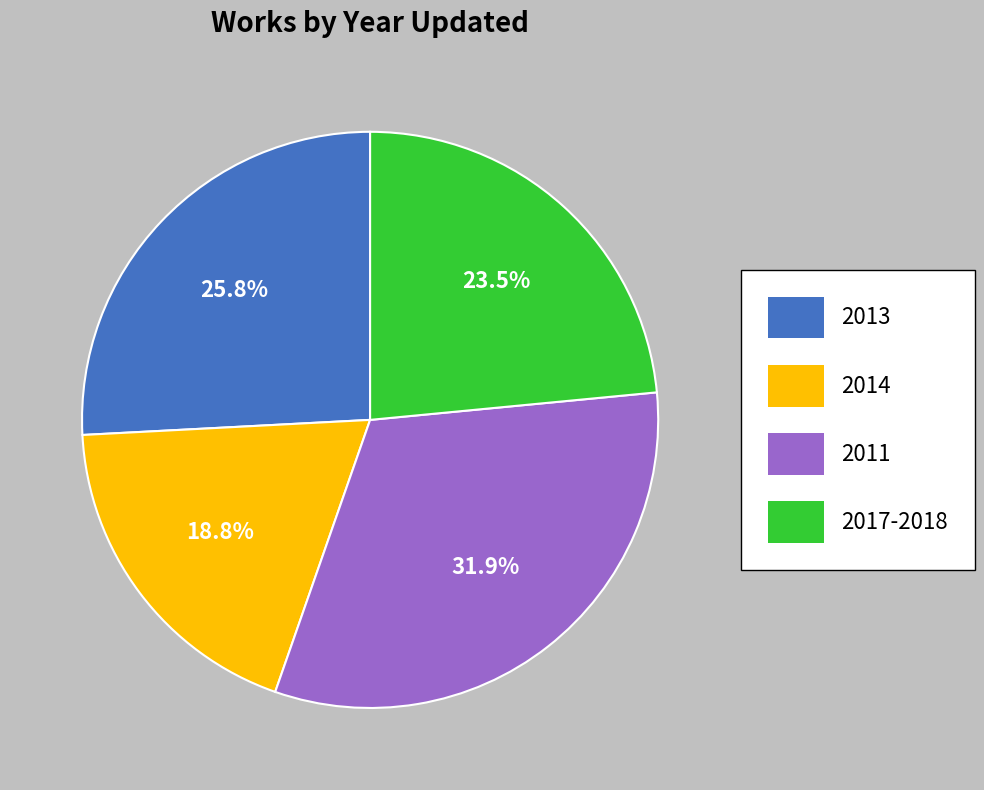

Between 2011 and 2014, which is larger?

2011